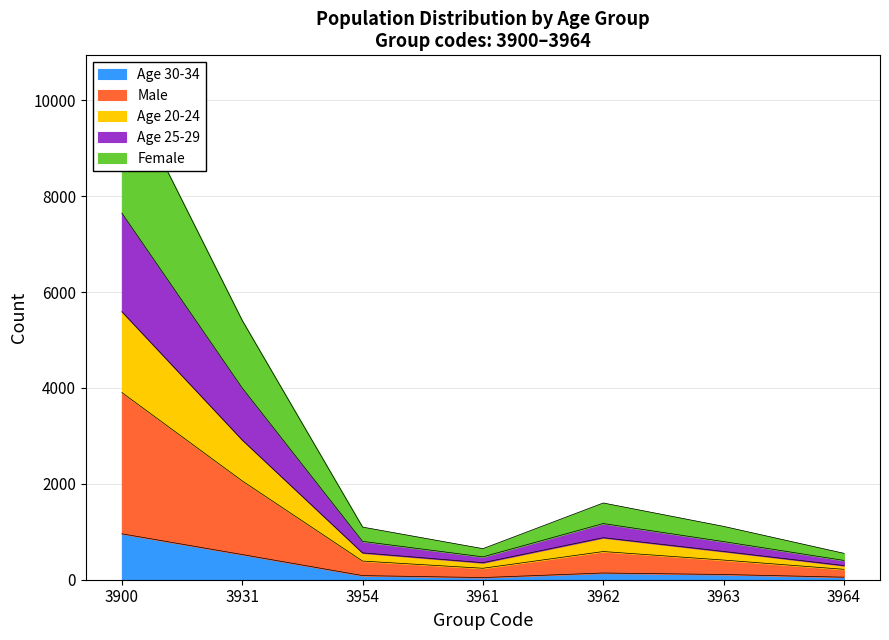

The value of Age 30-34 at 3900 is 958. True or false?

True